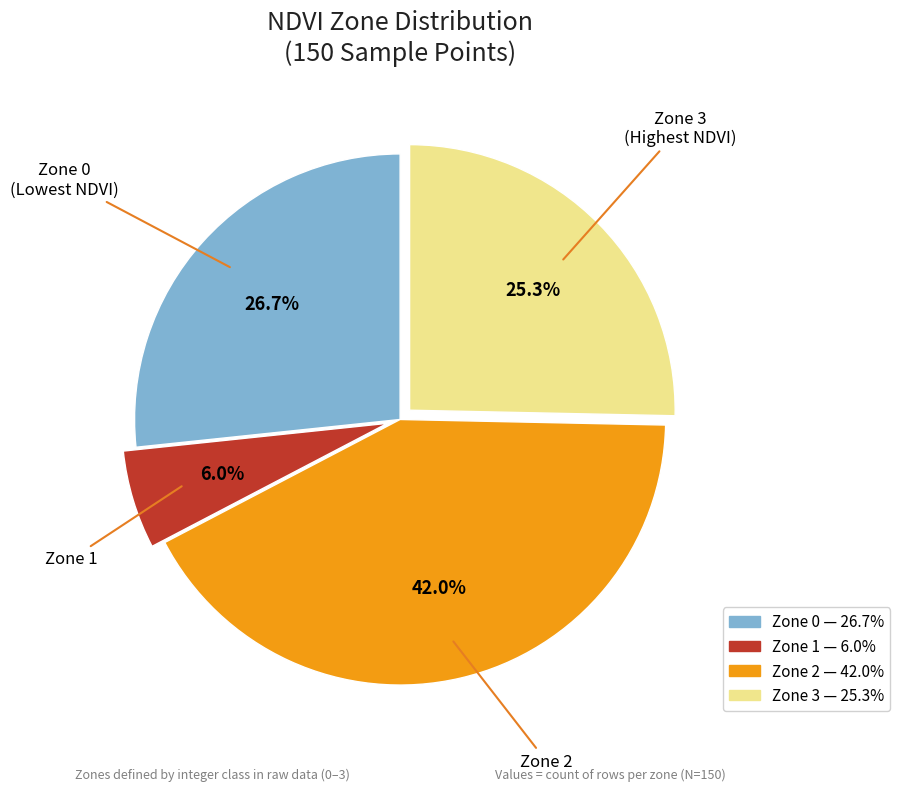

The Zone 0 slice represents 20% of the pie. True or false?

False